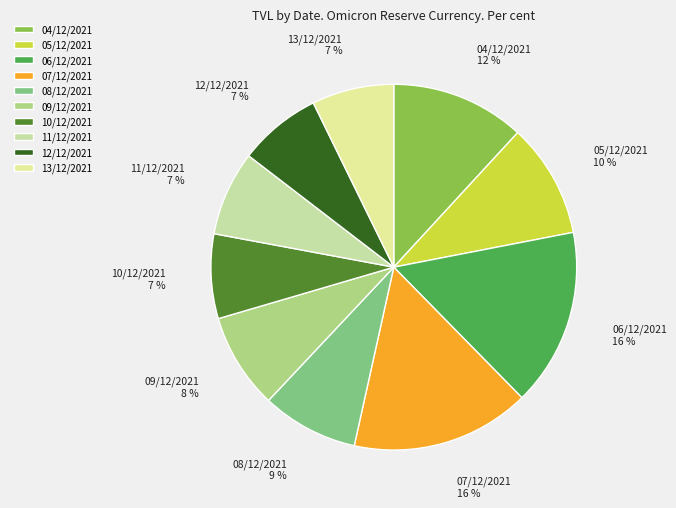

Is it true that 12/12/2021 is 1% of the pie?

False